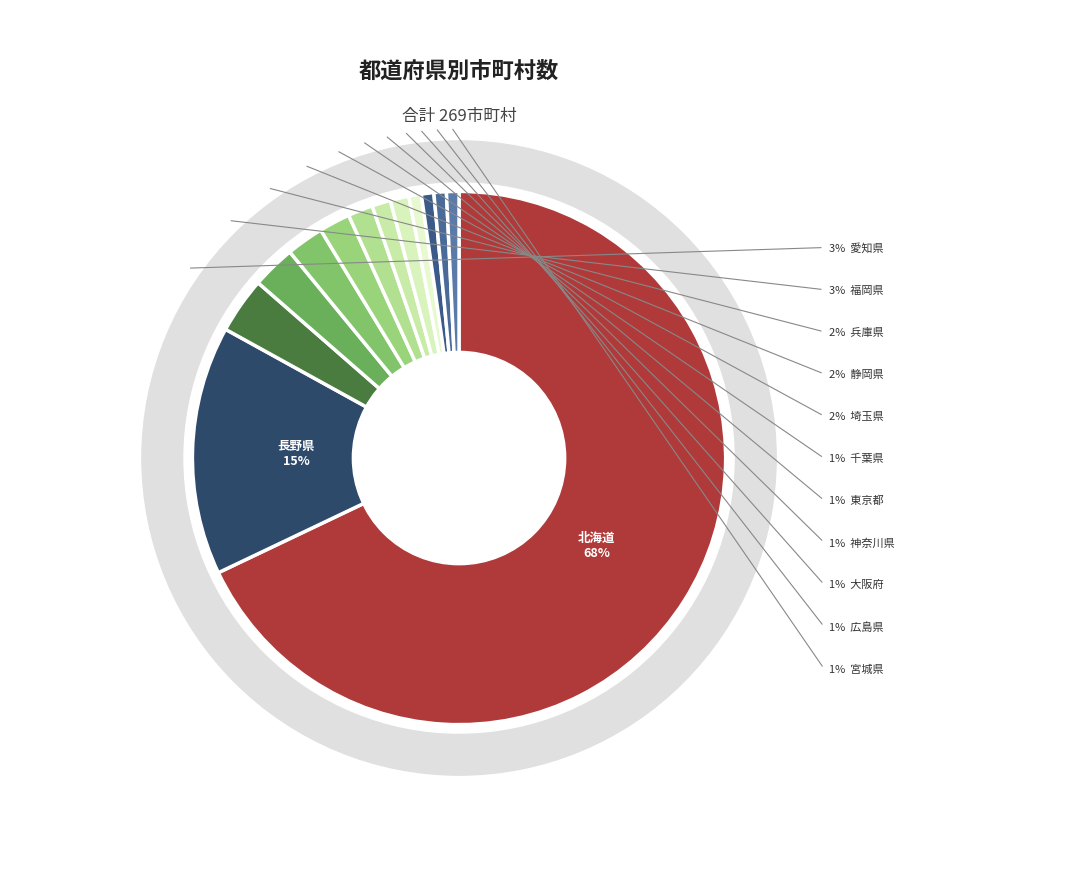

How many segments does this pie chart have?

13